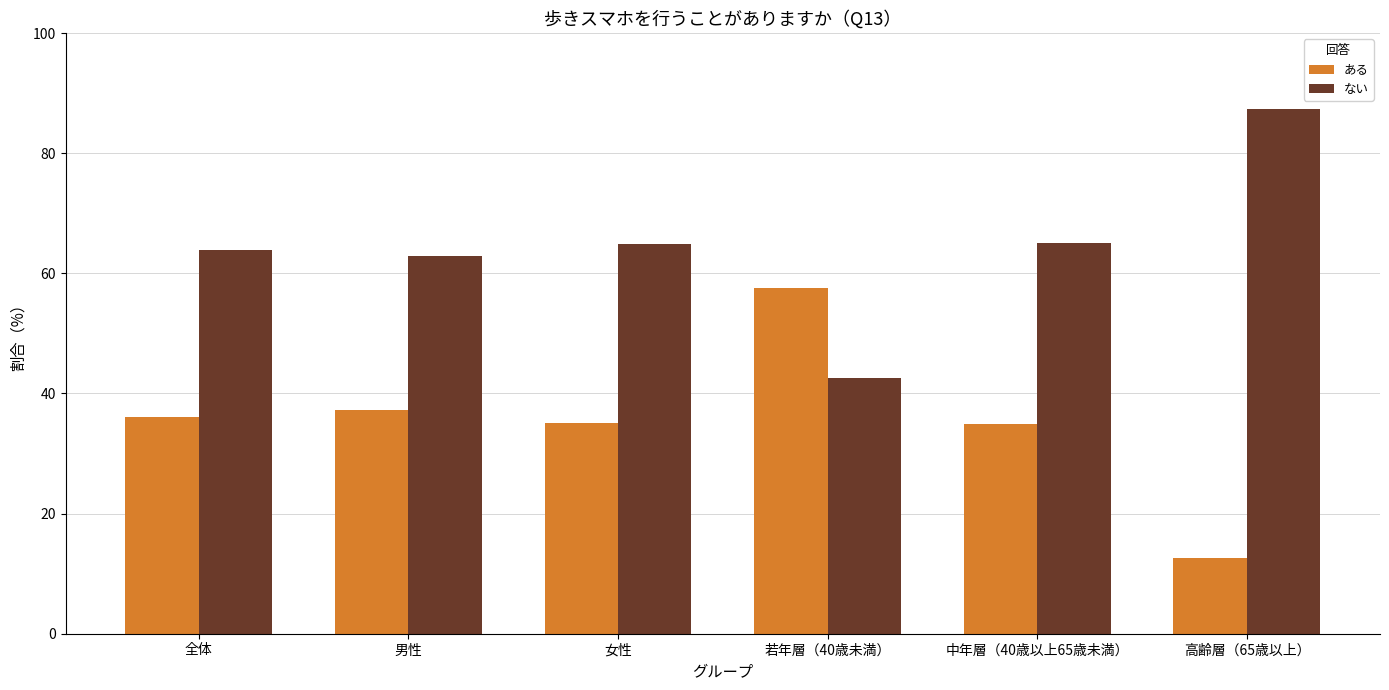

At 全体, list the series in order from largest to smallest.

ない, ある